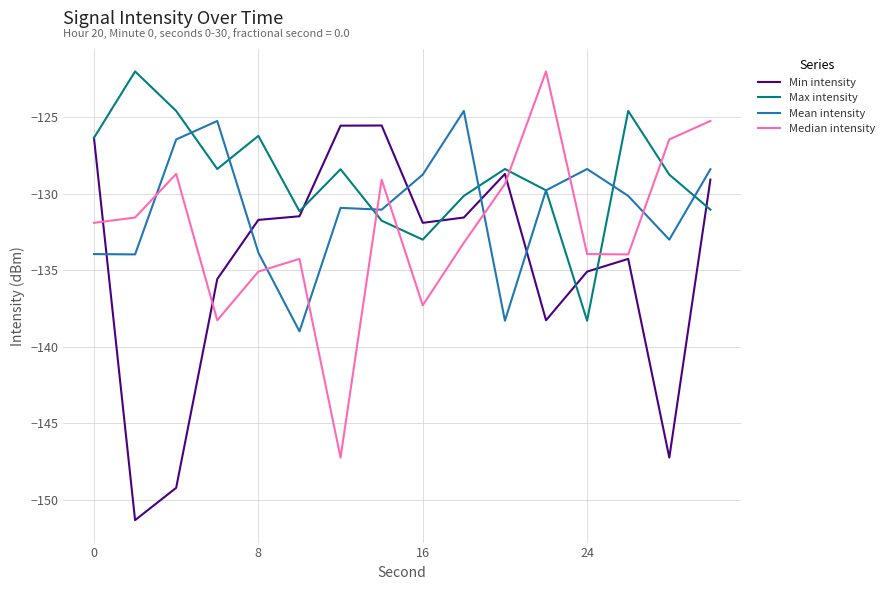

What is the difference between the maximum and minimum values in the Mean intensity series?

14.4